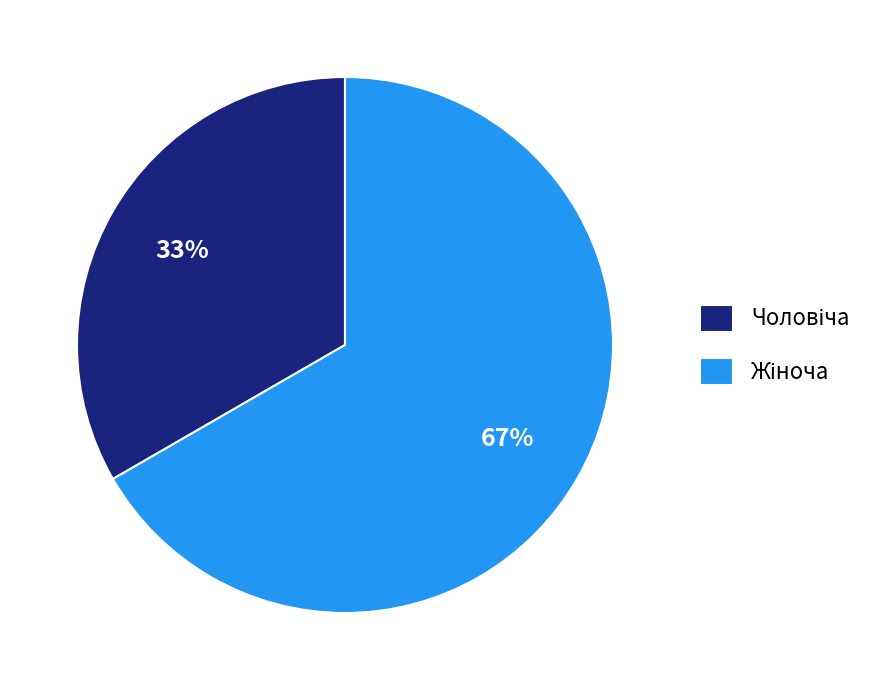

To the nearest percent, what is the average slice percentage?

50%